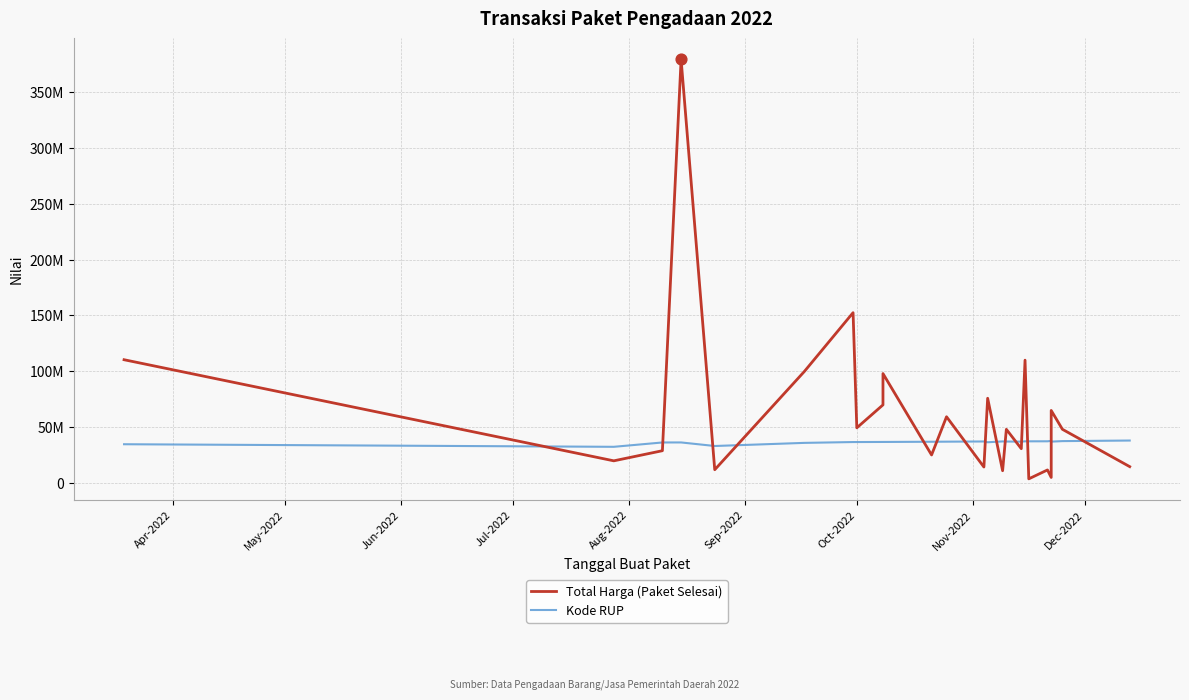

Which series has the largest total across all categories?

Total Harga (Paket Selesai)